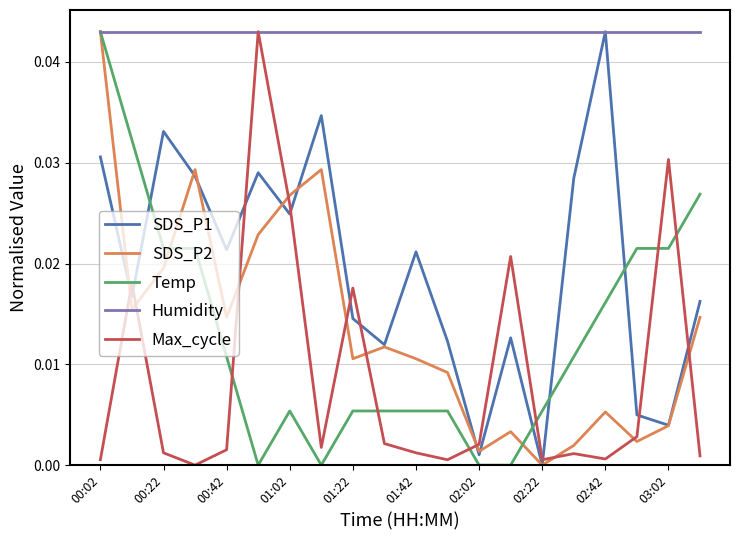

True or false: Temp and Max_cycle intersect in this chart.

True